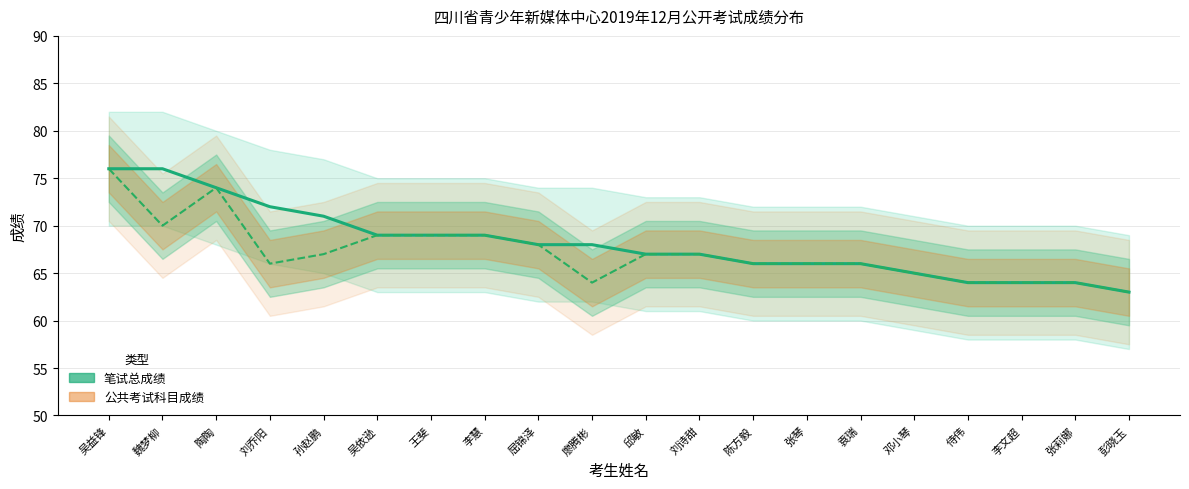

True or false: 公共考试科目成绩 and 笔试总成绩 intersect in this chart.

False